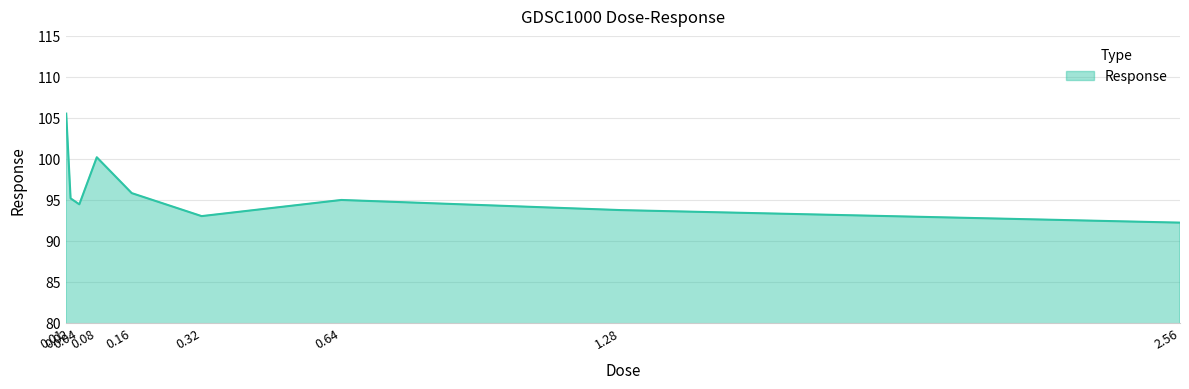

What is the difference between the maximum and minimum values?

13.3